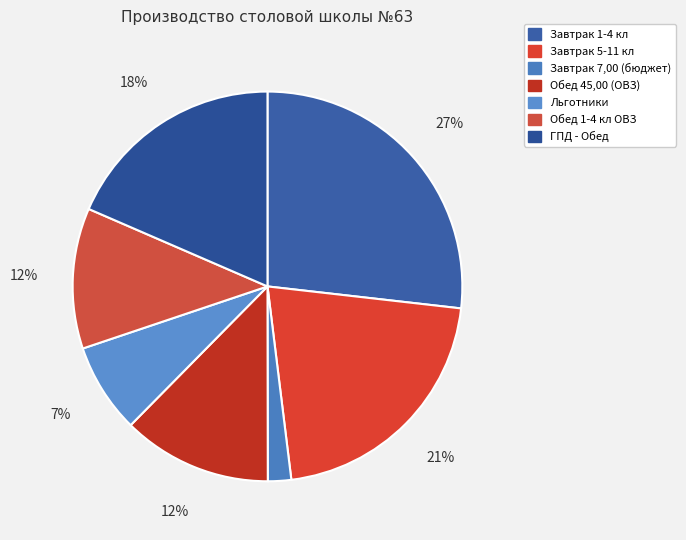

Which category has the smallest portion of the pie?

Завтрак 7,00 (бюджет)